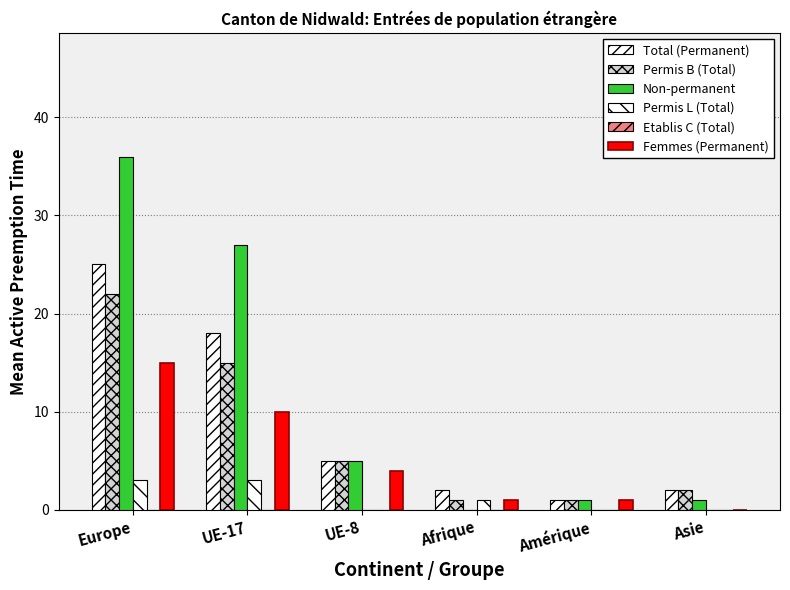

What is the sum of all Permis B (Total) values?

46